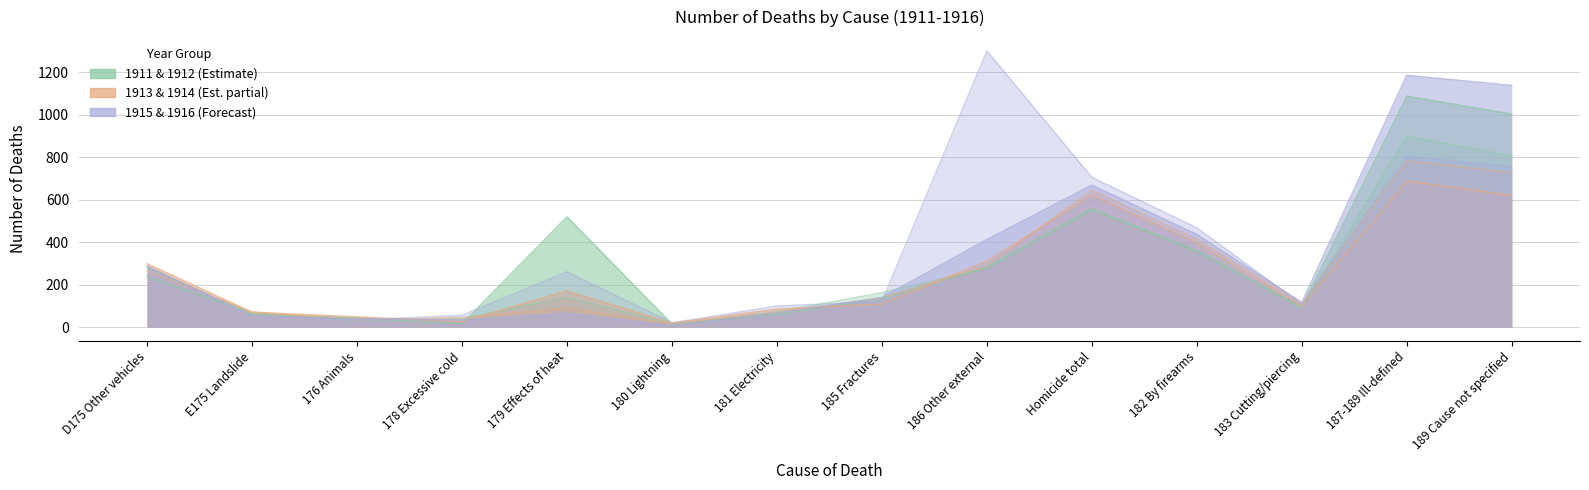

True or false: 1913 and 1915 intersect in this chart.

True